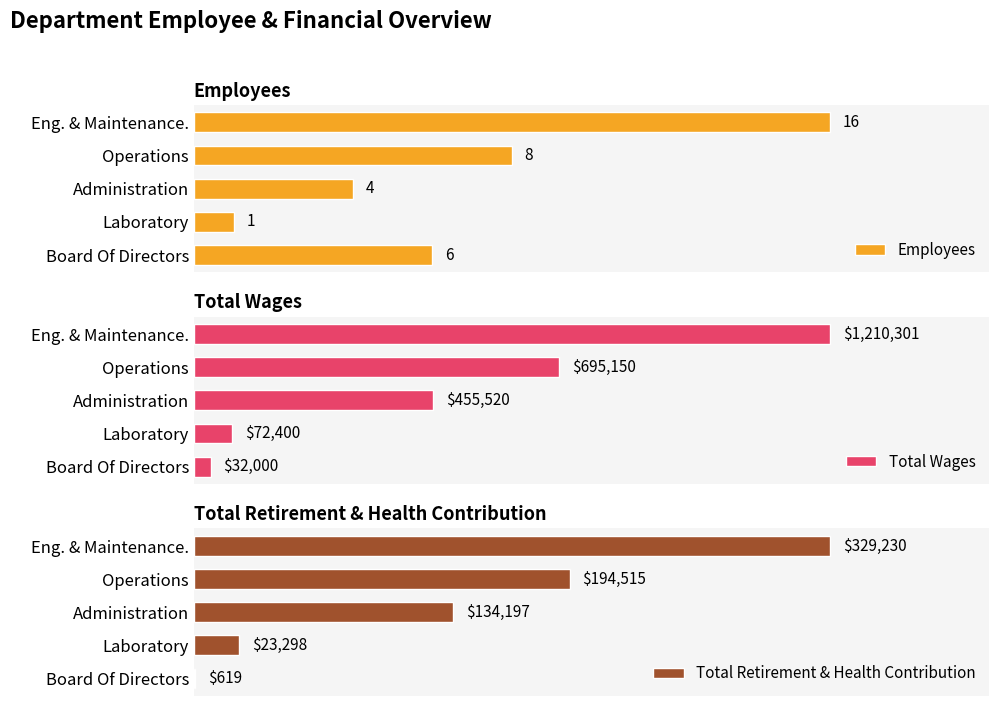

At how many categories does at least one series exceed 0?

5